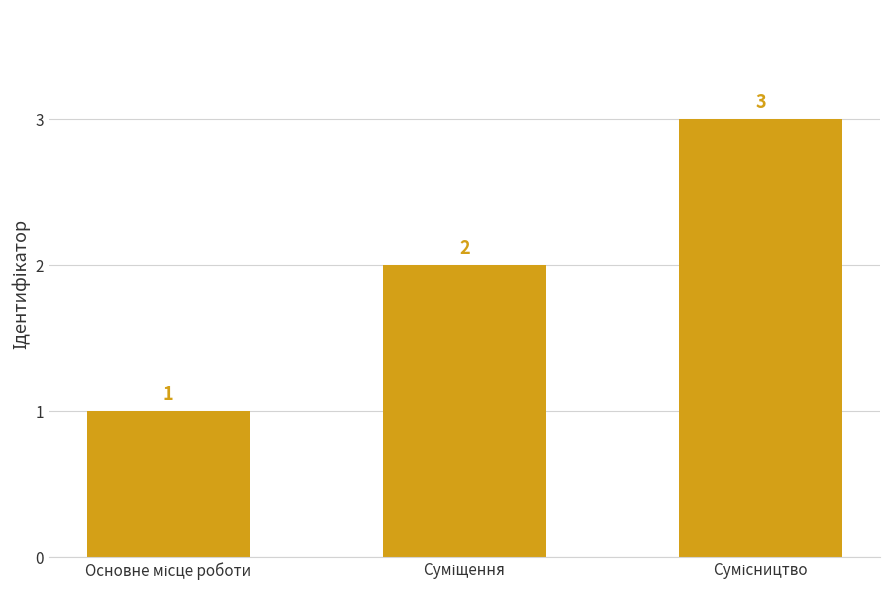

How many values are between 1 and 3?

3